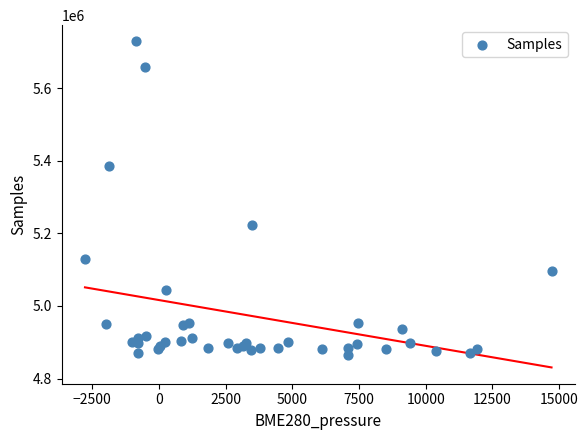

What Y value in the scatter plot is closest to 5297352?

5224364